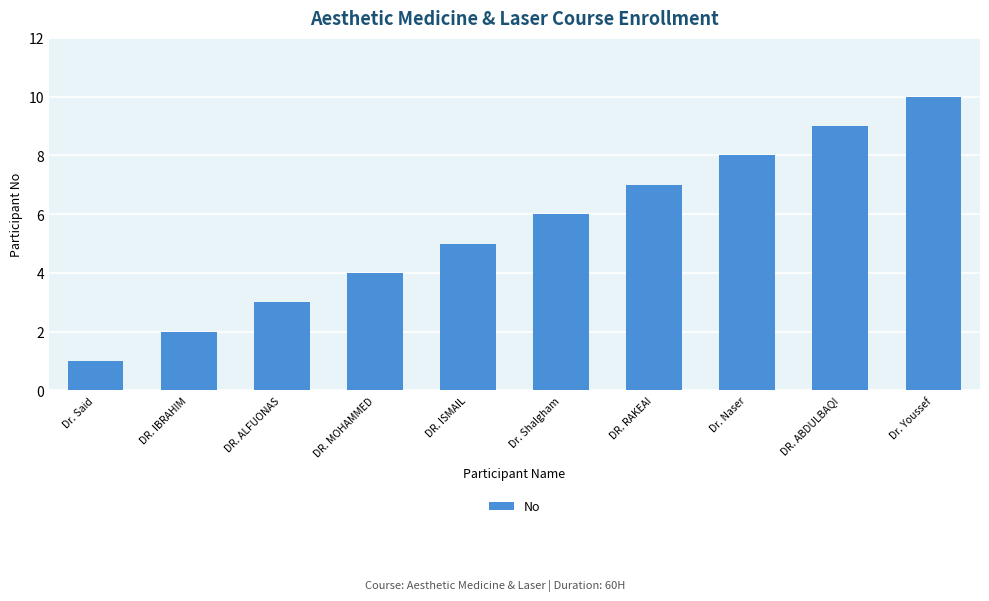

Is it true that the value at DR. RAKEAI is 5?

False